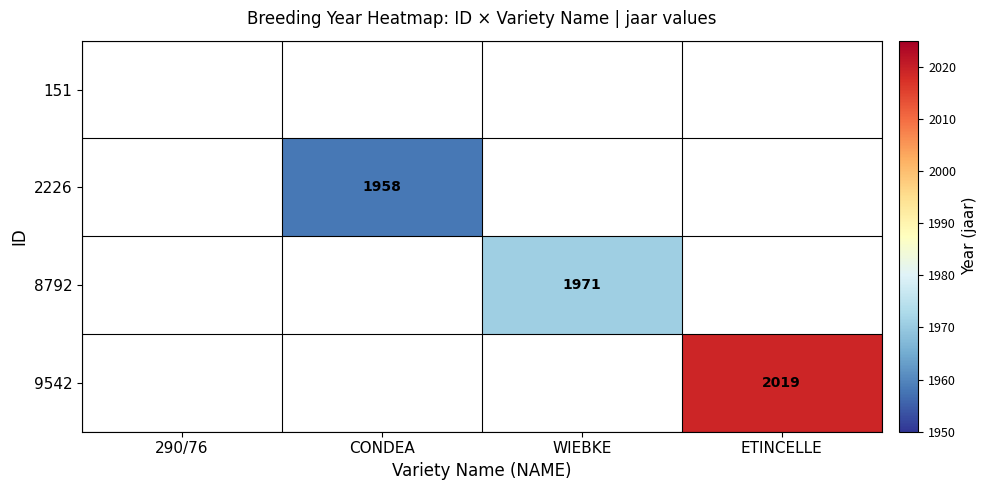

Is the value of 8792 at WIEBKE greater than the value of 2226 at CONDEA?

Yes